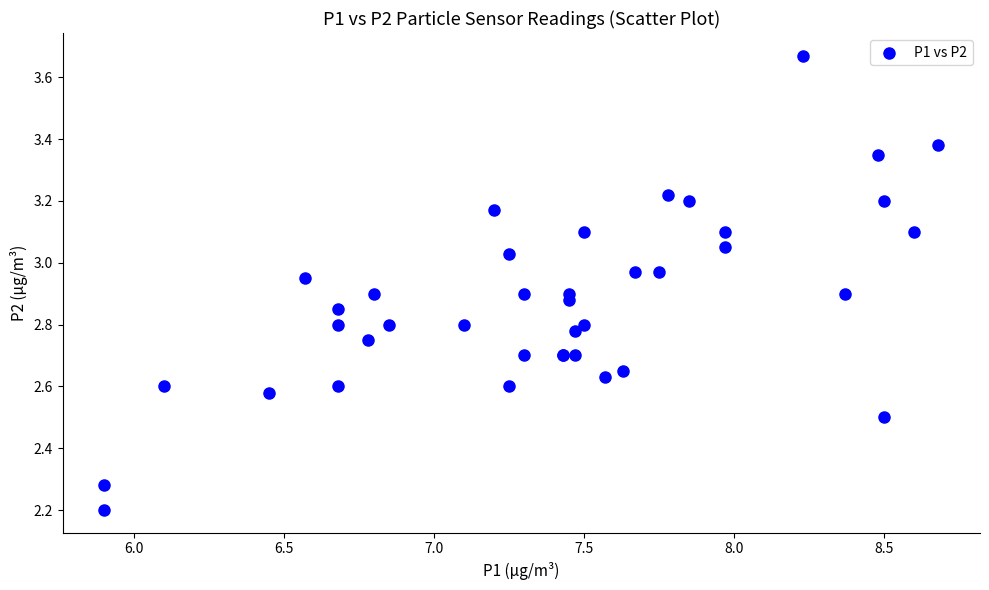

What Y value in the scatter plot is closest to 2?

2.2